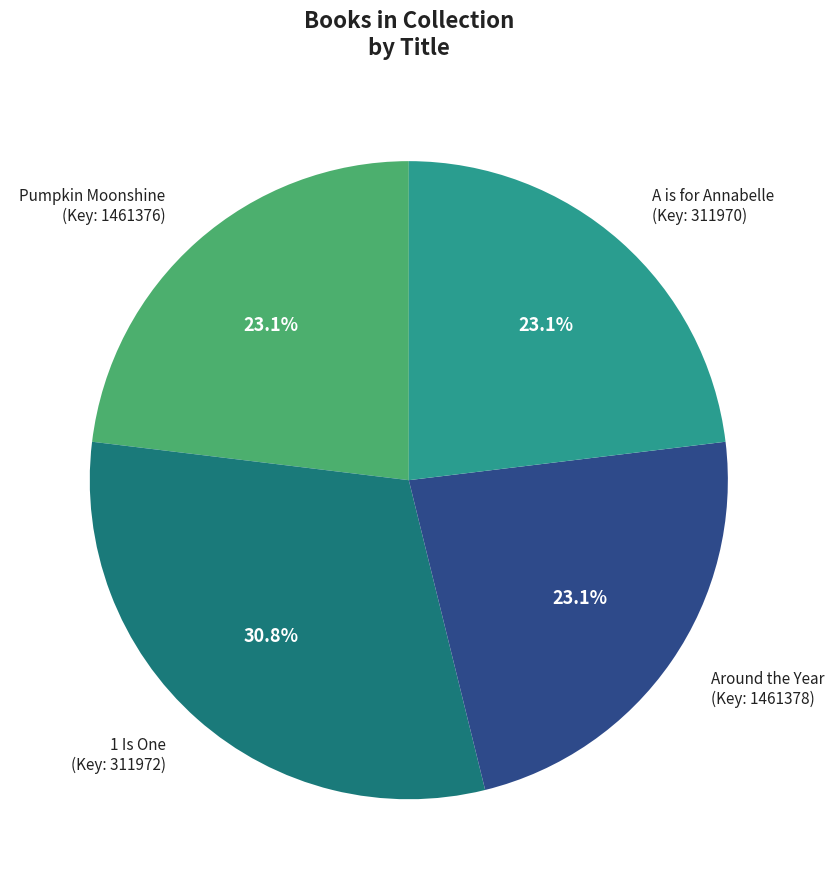

What portion of the pie excludes Around the Year?

76.9%